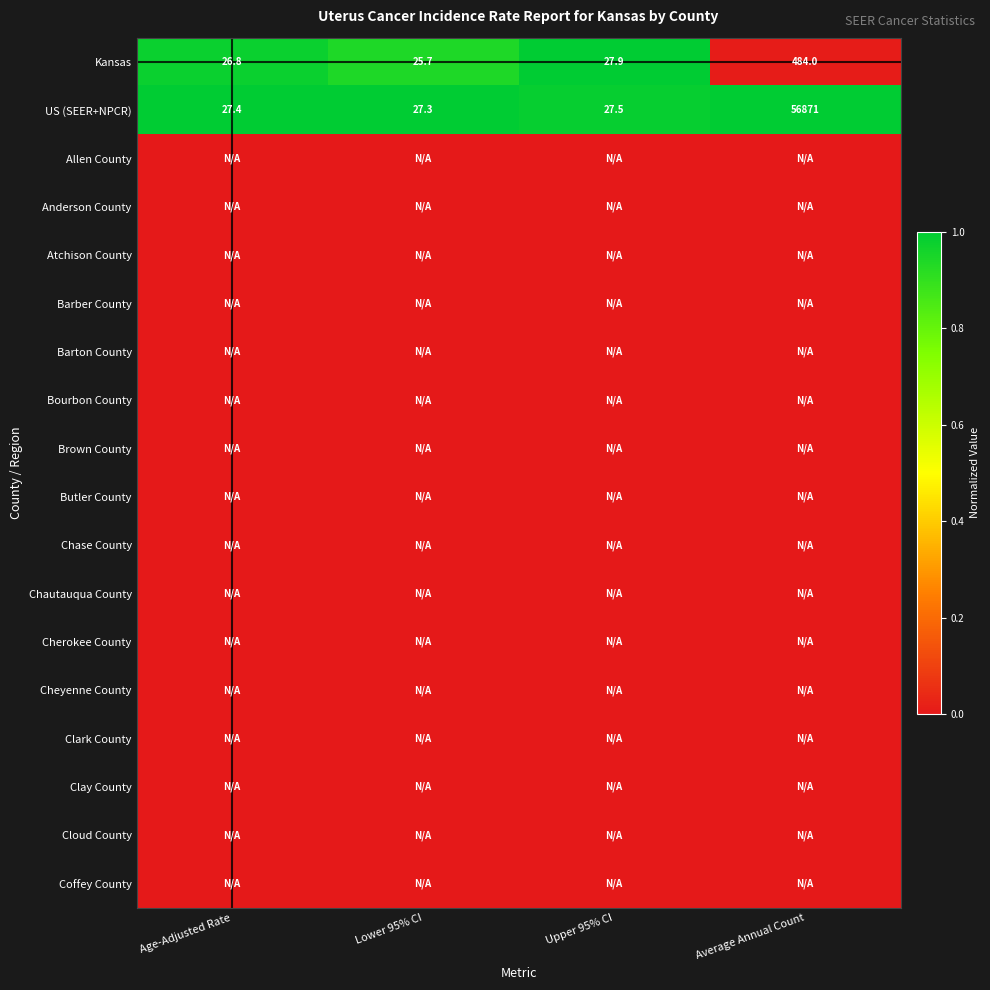

At how many categories does at least one series exceed 0?

4